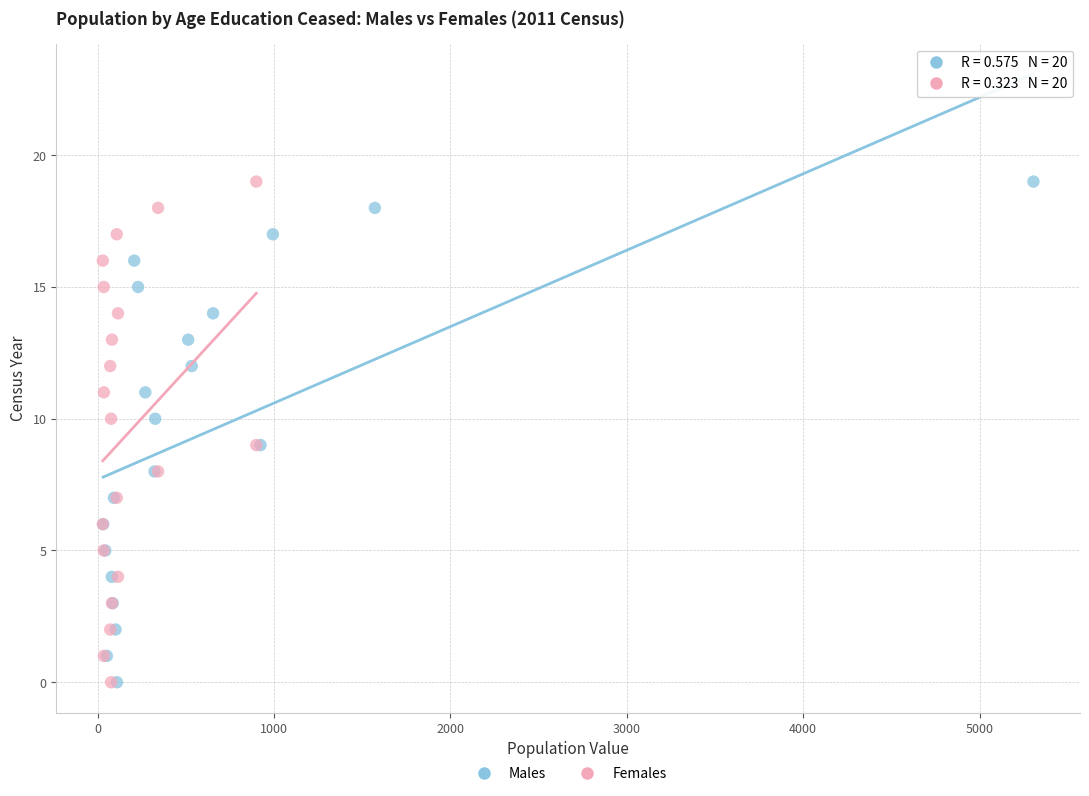

What are all the series names shown in the legend?

Males, Females